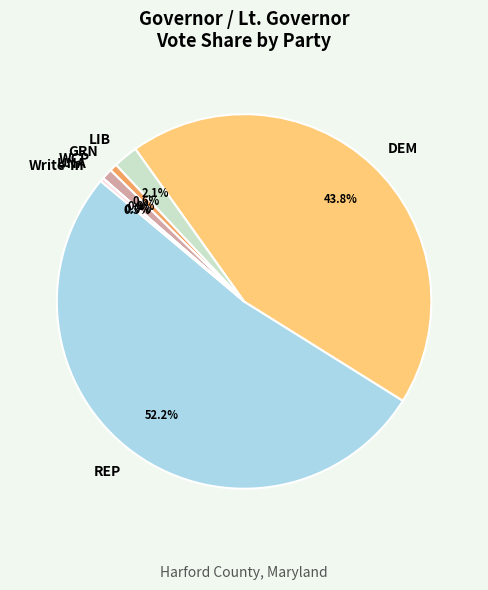

Which has a higher value, REP or DEM?

REP